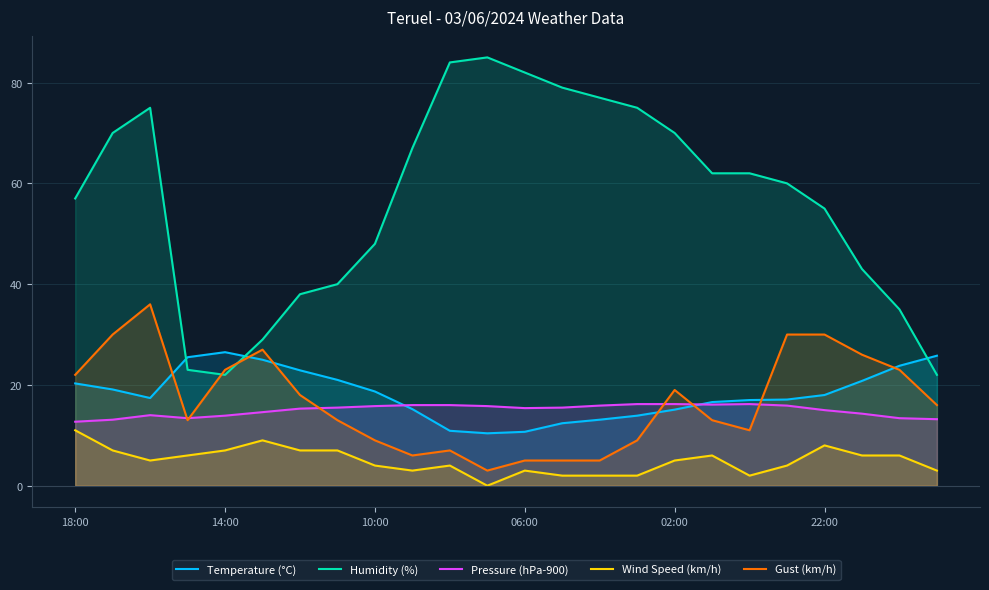

How many data points in Gust (km/h) are above 16?

11